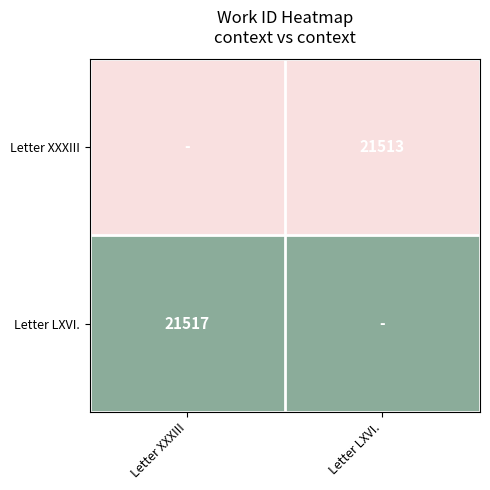

Is the value of Letter XXXIII at Letter LXVI. greater than the value of Letter LXVI. at Letter XXXIII?

No